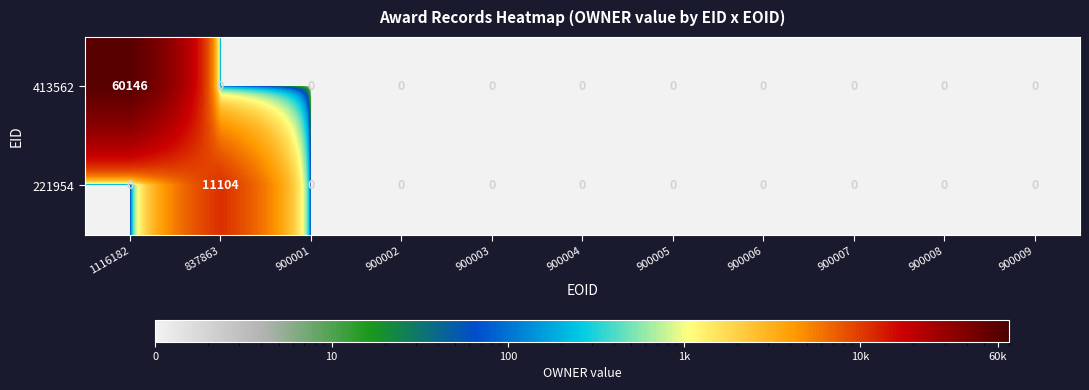

Reading right to left, extract all data points from this chart.

413562: 900009=0	900008=0	900007=0	900006=0	900005=0	900004=0	900003=0	900002=0	900001=0	837863=0	1116182=60146
221954: 900009=0	900008=0	900007=0	900006=0	900005=0	900004=0	900003=0	900002=0	900001=0	837863=11104	1116182=0